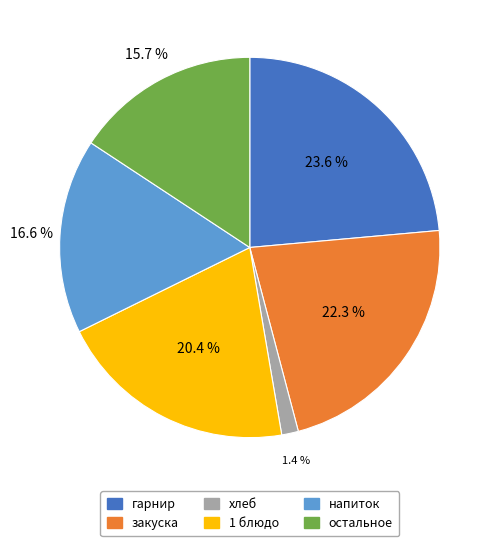

Is there any slice that represents more than half of the pie?

No